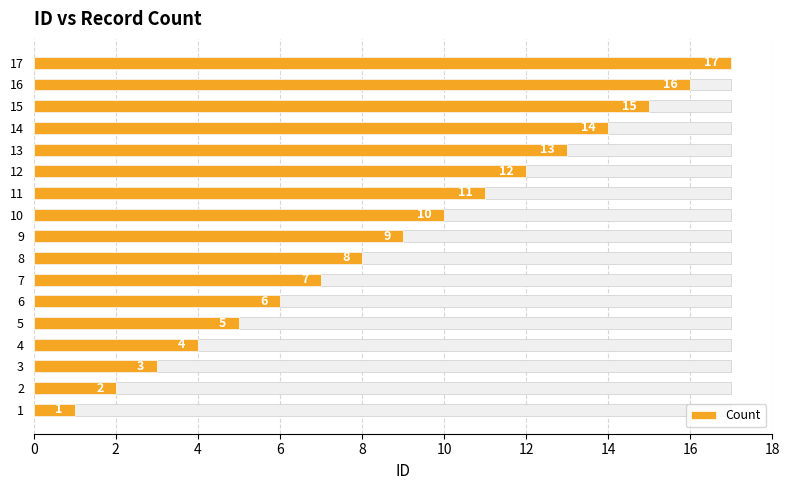

Reading left to right, what are all the values shown in this chart?

1	2	3	4	5	6	7	8	9	10	11	12	13	14	15	16	17